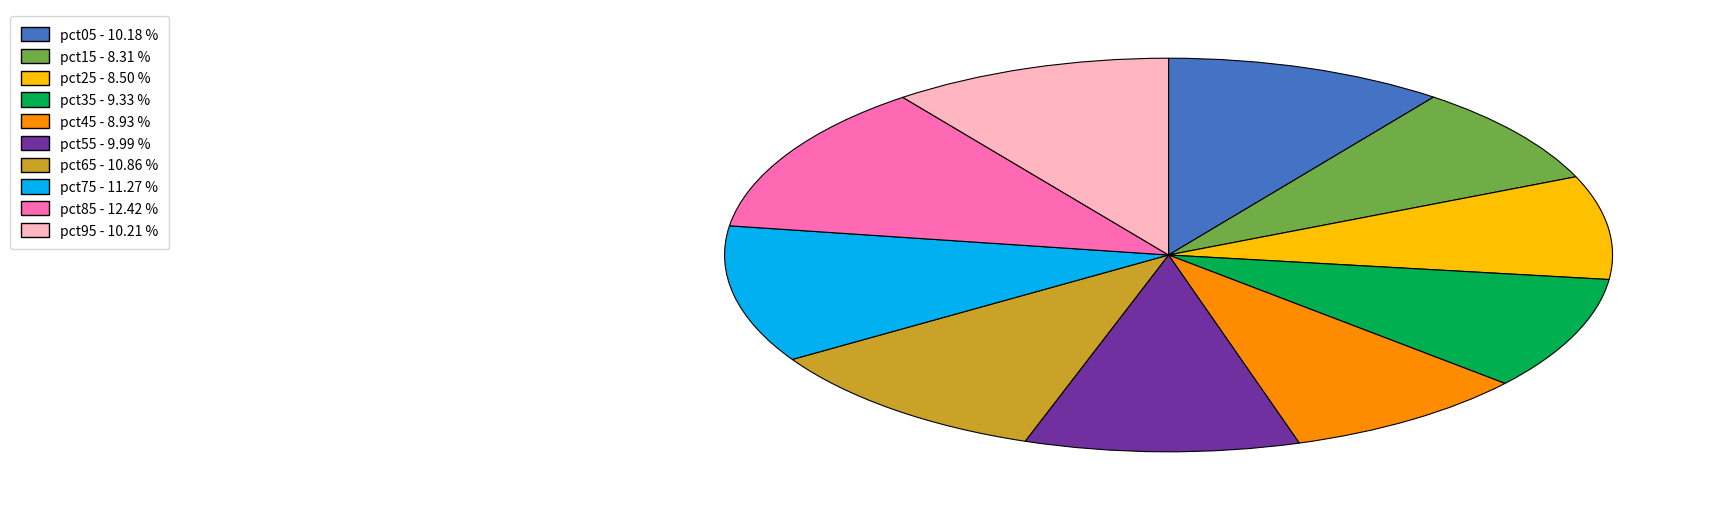

Combined, do pct95 - 10.21 % and pct65 - 10.86 % account for over 50%?

No